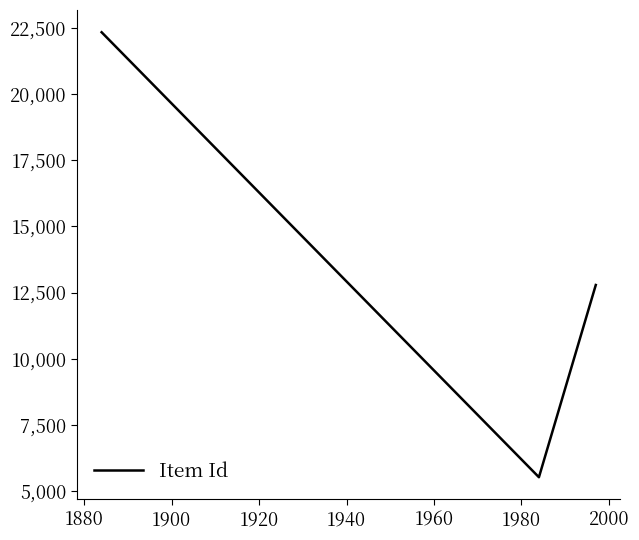

What is the difference between the maximum and second lowest values?

9550